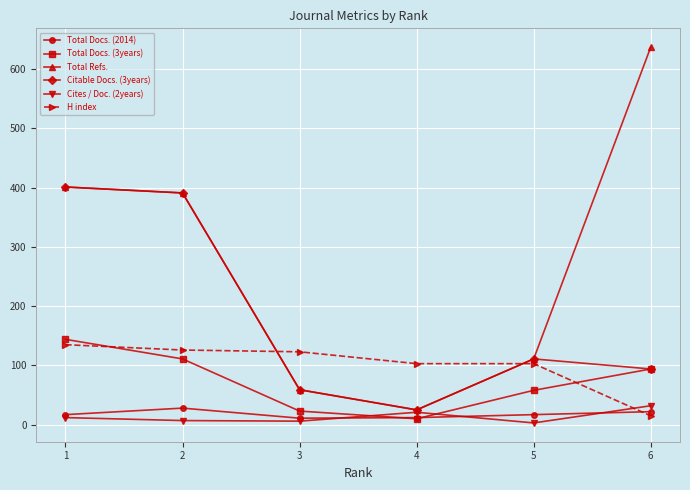

The value of Citable Docs. (3years) at 5 is 191. True or false?

False